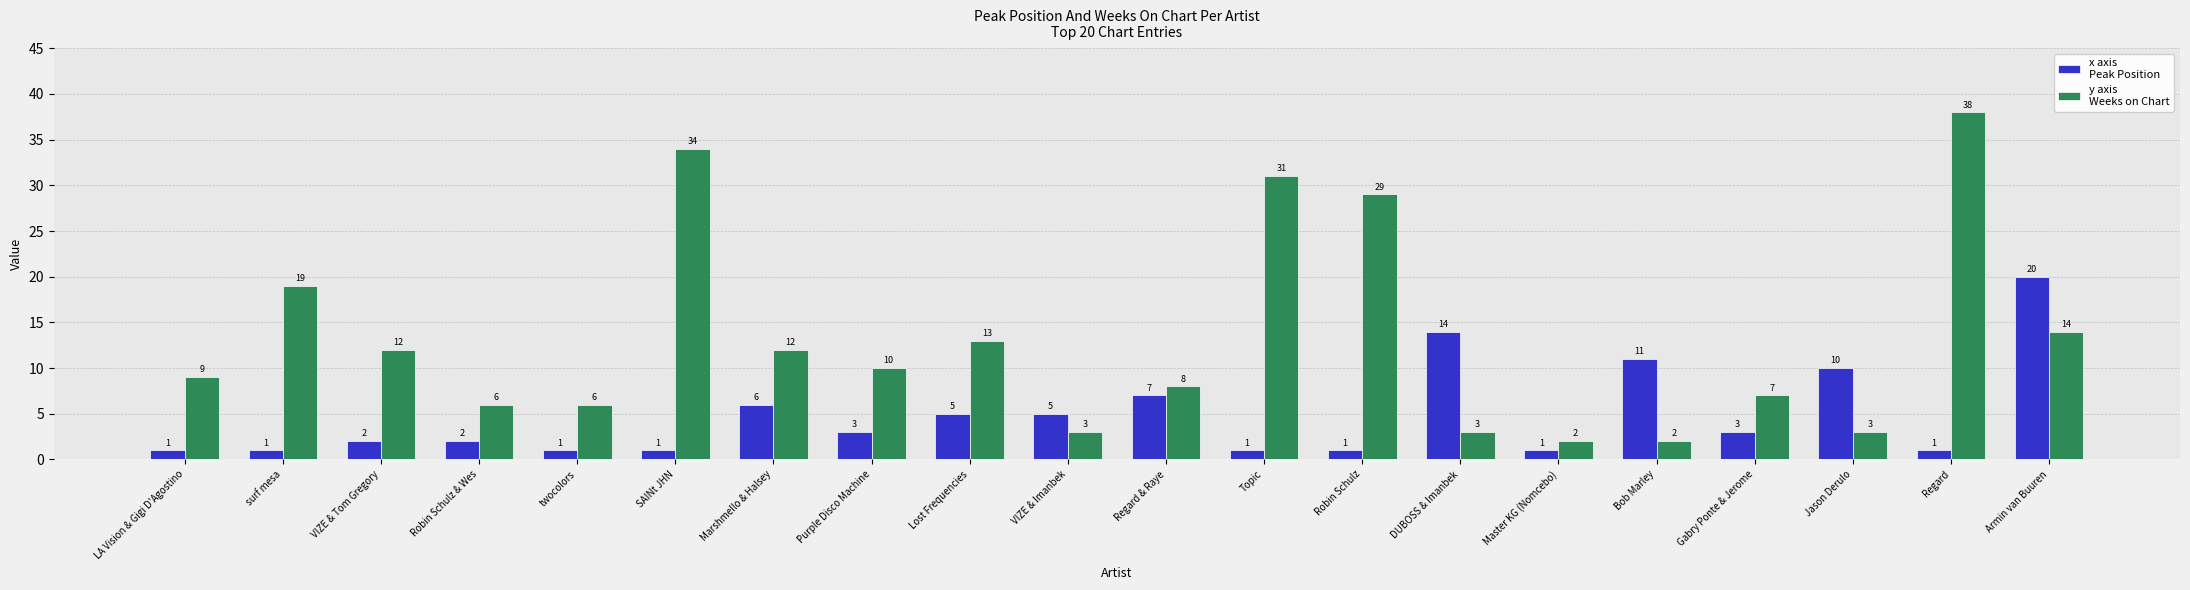

What is the difference between the highest and lowest values at Robin Schulz & Wes?

4